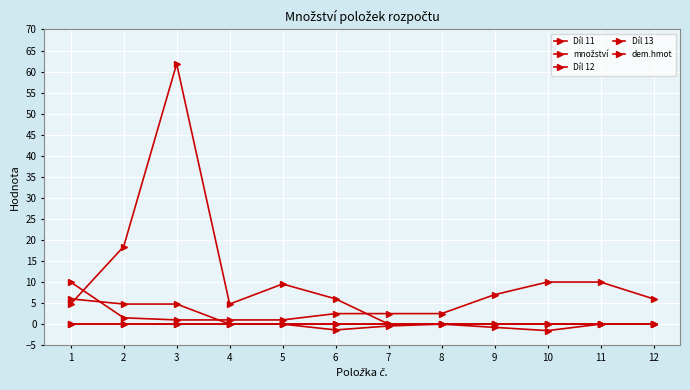

True or false: množství and Díl 11 cross at least once.

False